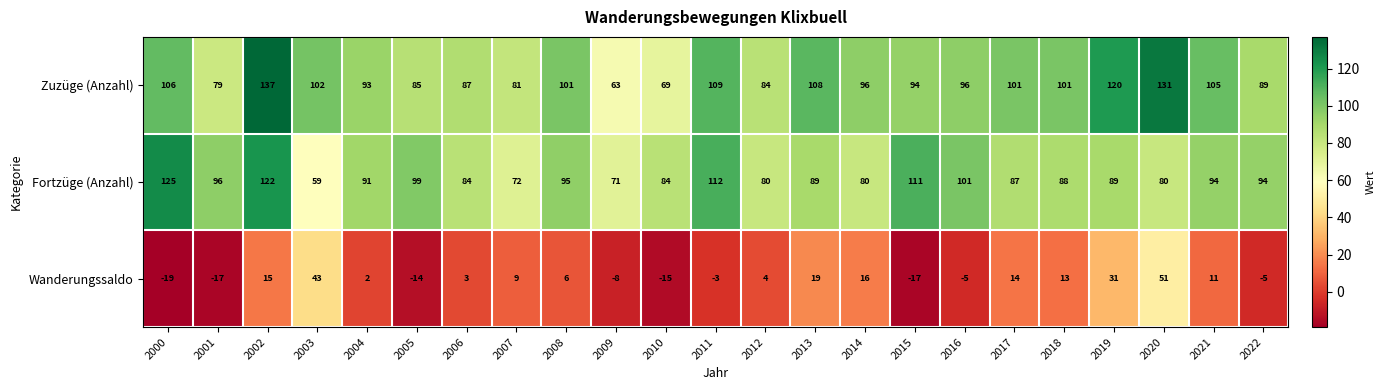

What is the difference between the highest and lowest values at 2019?

89